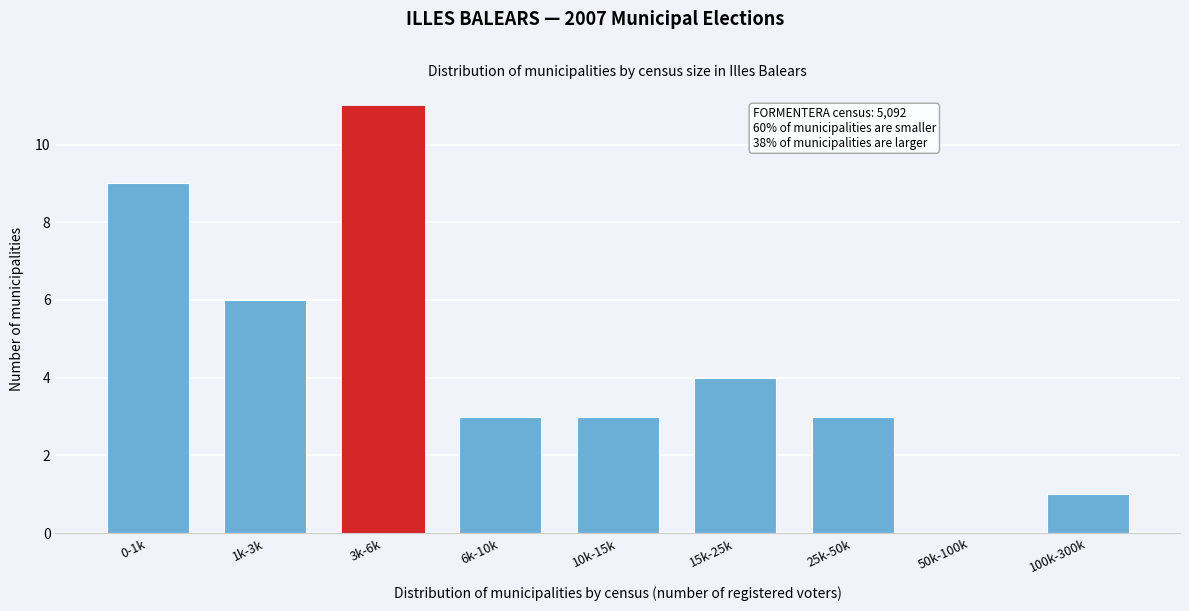

Reading right to left, what are all the values shown in this chart?

100k-300k=1	50k-100k=0	25k-50k=3	15k-25k=4	10k-15k=3	6k-10k=3	3k-6k=11	1k-3k=6	0-1k=9